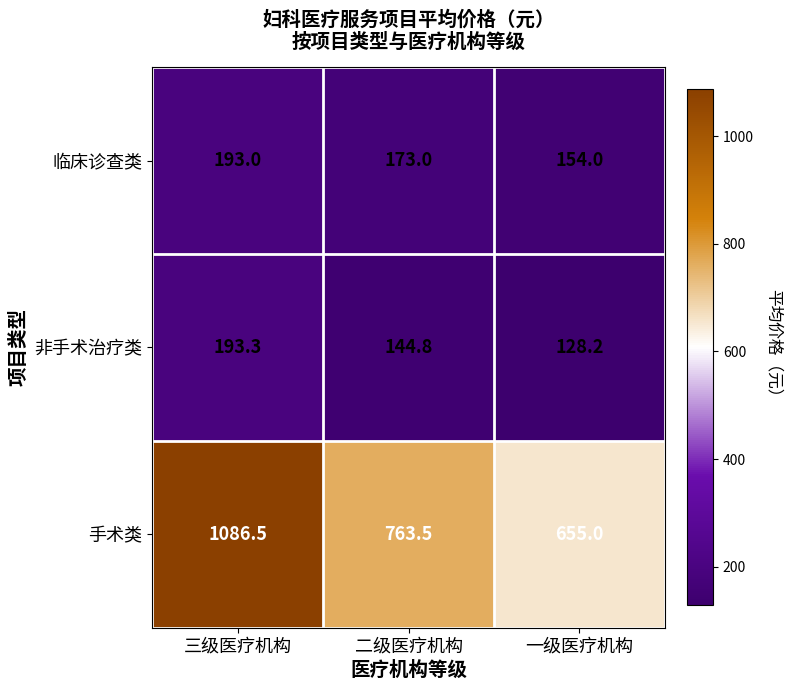

Reading left to right, transcribe all the data shown in this chart.

临床诊查类: 193.0	173.0	154.0
非手术治疗类: 193.3	144.8	128.2
手术类: 1086.5	763.5	655.0